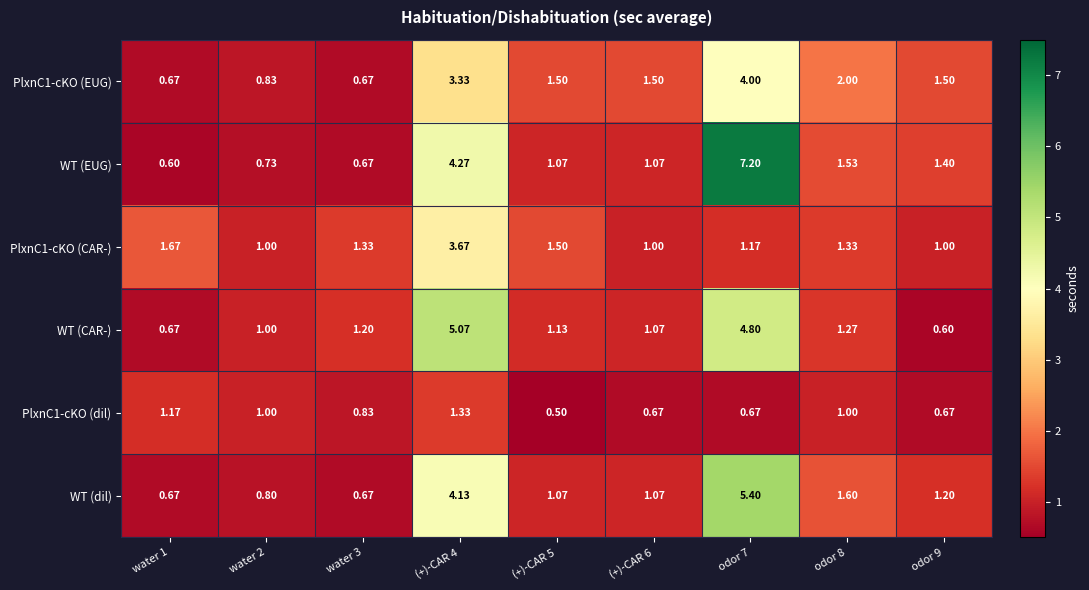

Is the value of WT (CAR-) at odor 7 greater than the value of PlxnC1-cKO (EUG) at (+)-CAR 6?

Yes